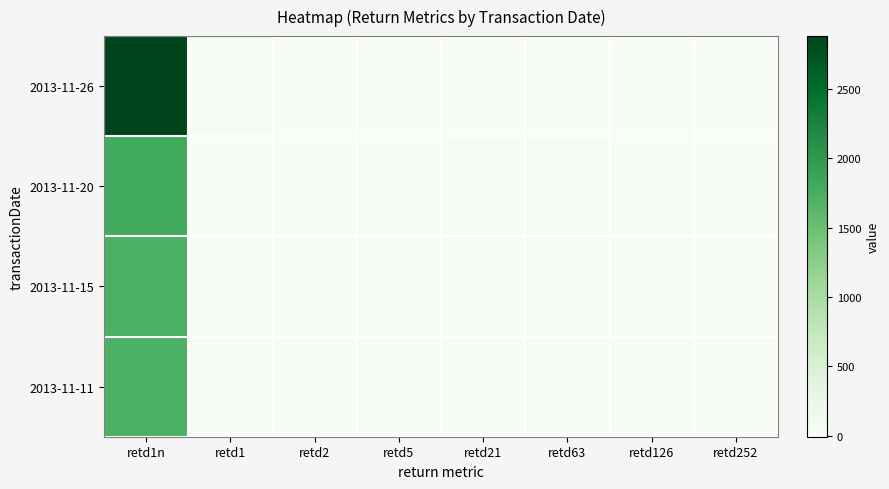

Reading left to right, extract all data points from this chart.

2013-11-26: retd1n=2882	retd1=7	retd2=0	retd5=0	retd21=1	retd63=-5	retd126=-8	retd252=-8
2013-11-20: retd1n=1795	retd1=-2	retd2=1	retd5=1	retd21=8	retd63=6	retd126=1	retd252=2
2013-11-15: retd1n=1729	retd1=2	retd2=-1	retd5=-1	retd21=0	retd63=7	retd126=1	retd252=-1
2013-11-11: retd1n=1709	retd1=1	retd2=0	retd5=0	retd21=0	retd63=12	retd126=0	retd252=-3